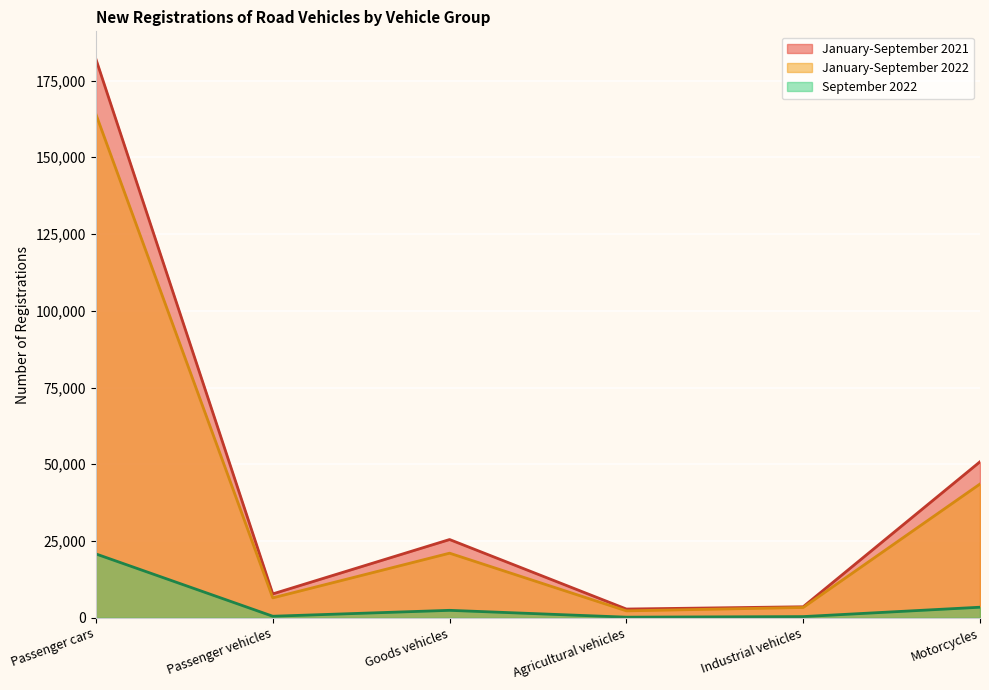

Is the value of January-September 2022 at Agricultural vehicles greater than the value of September 2022 at Goods vehicles?

No